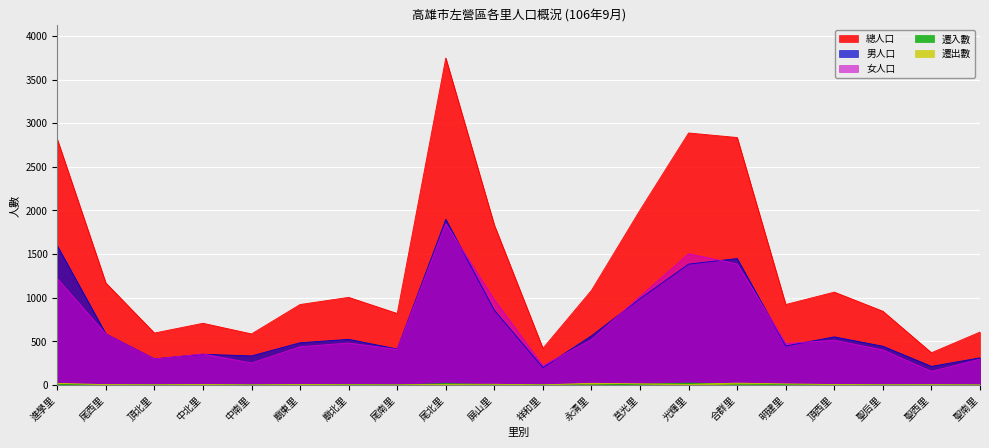

Count the number of data series in this chart.

5